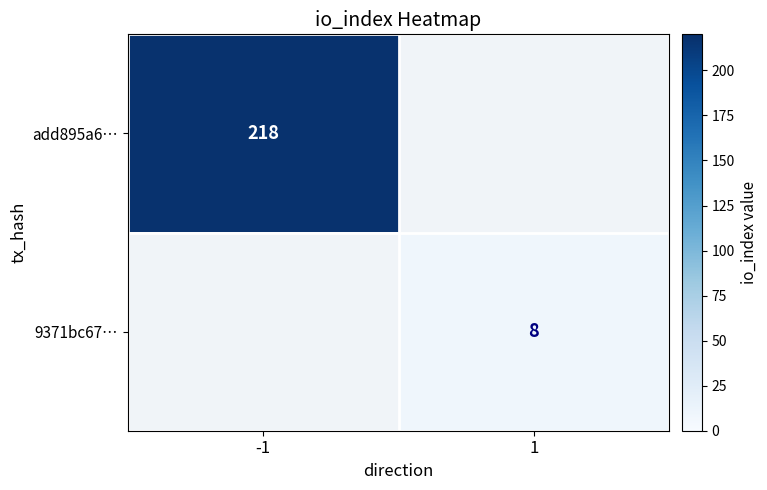

True or false: 9371bc67… has a value of 8 at 1.

True